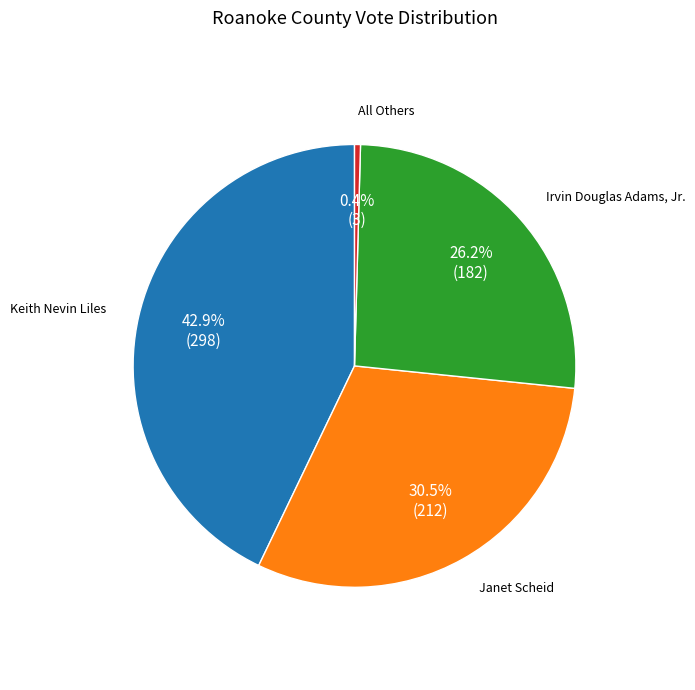

Which slice is the largest?

Keith Nevin Liles